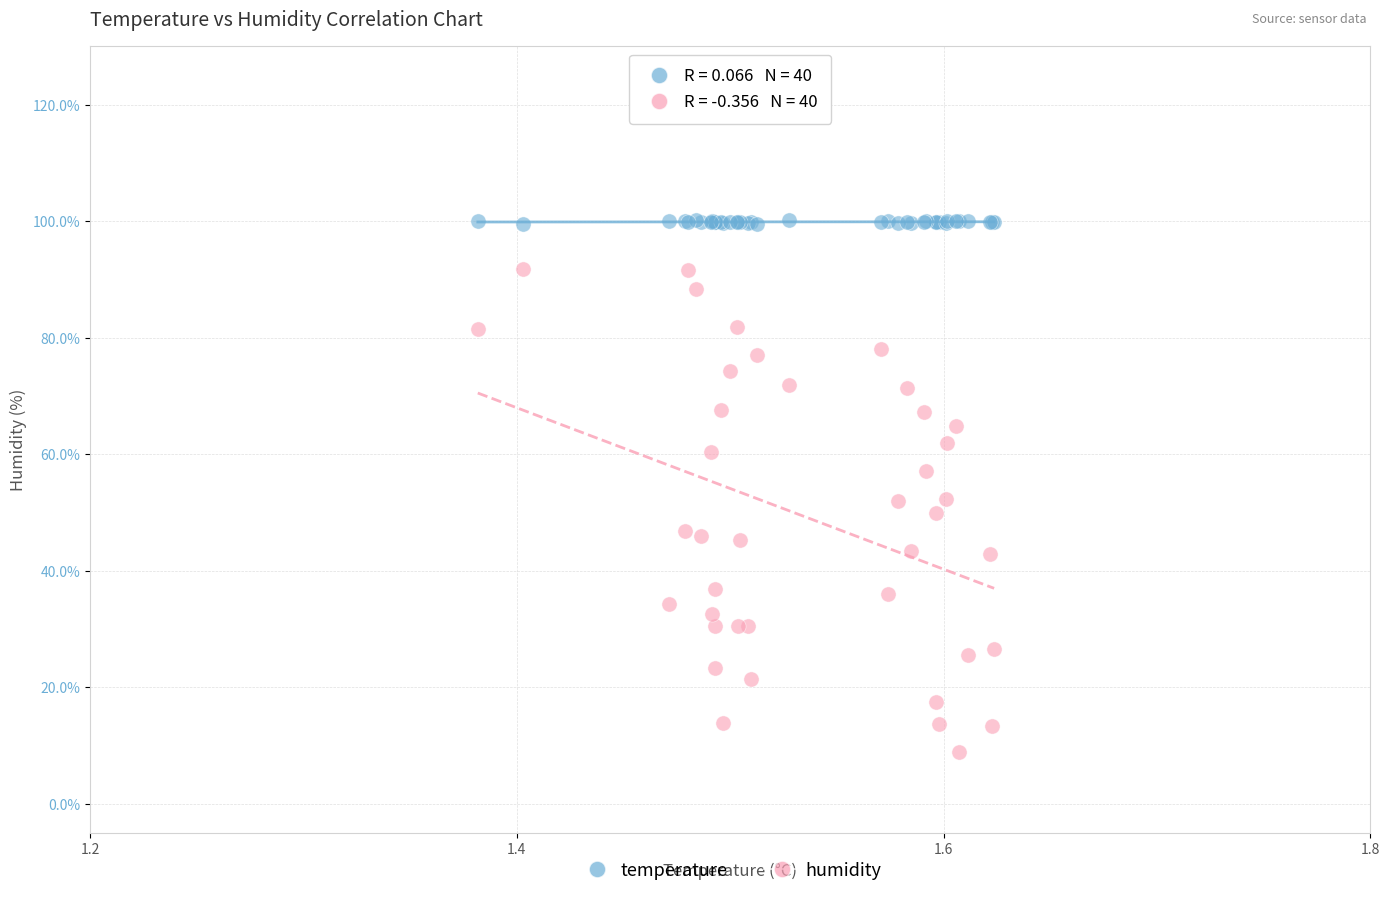

Which series reaches the maximum Y coordinate?

temperature